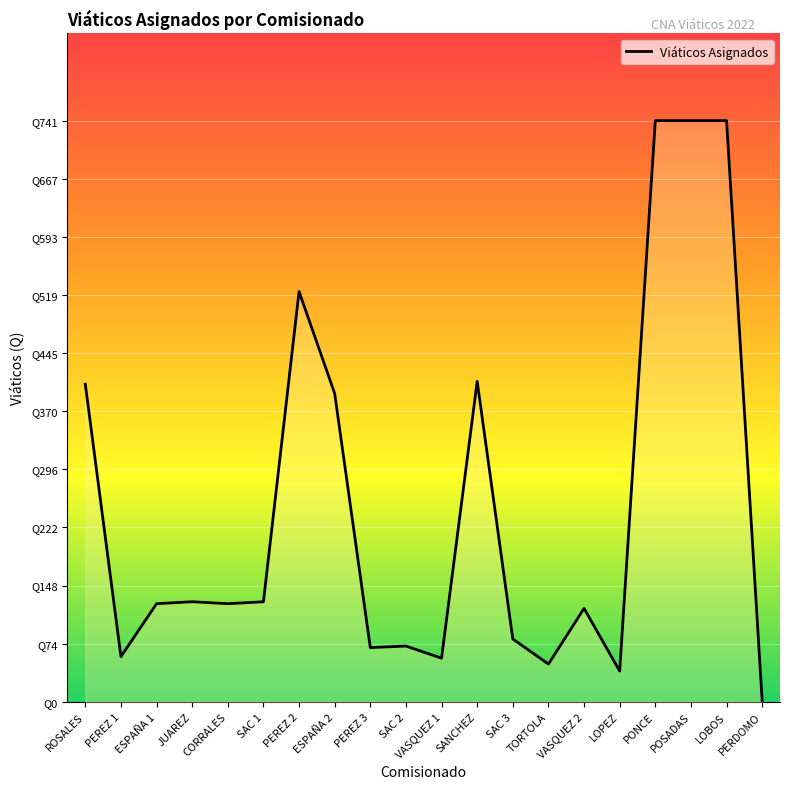

Does the chart display data point markers on the line(s)?

No